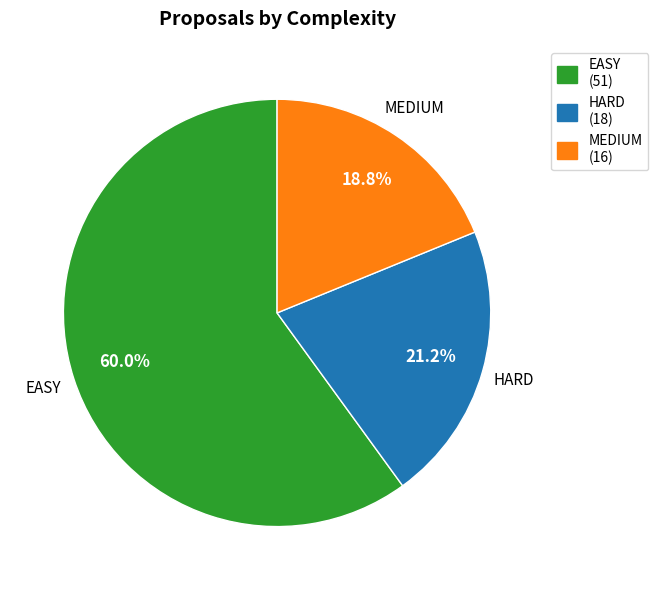

To the nearest percent, what is the difference between the largest and smallest slice percentages?

41%